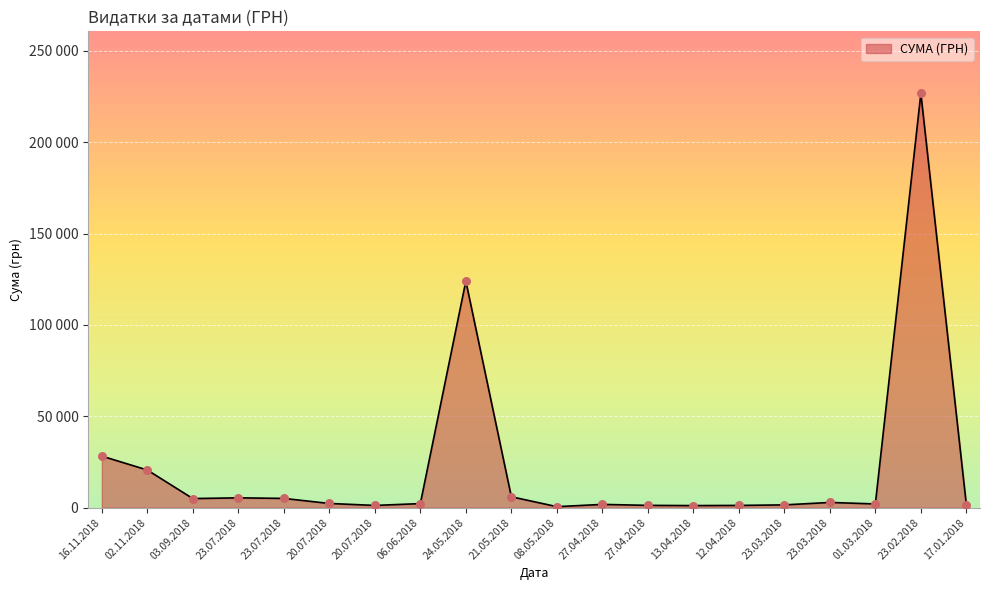

Does the chart have visible grid lines?

Yes